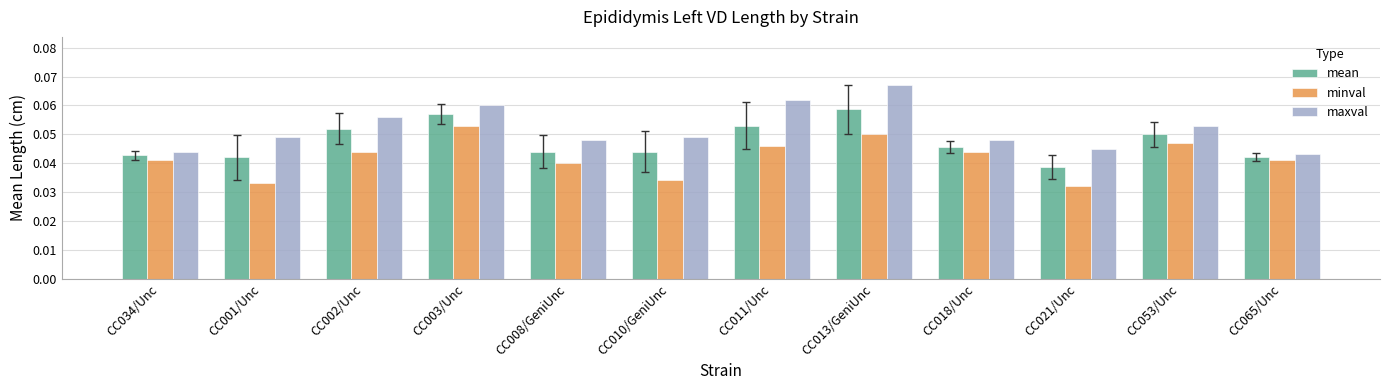

Which series changed the most between CC011/Unc and CC018/Unc?

maxval